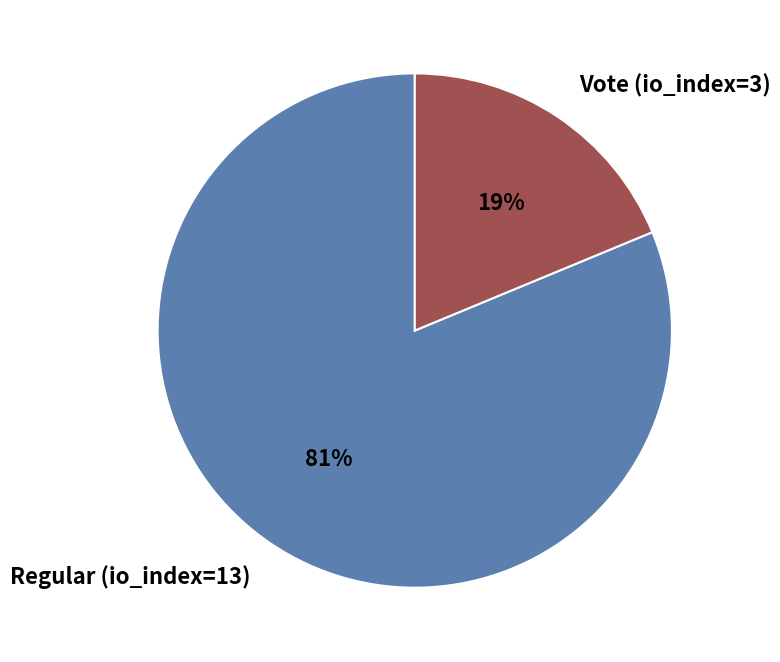

How many segments does this pie chart have?

2